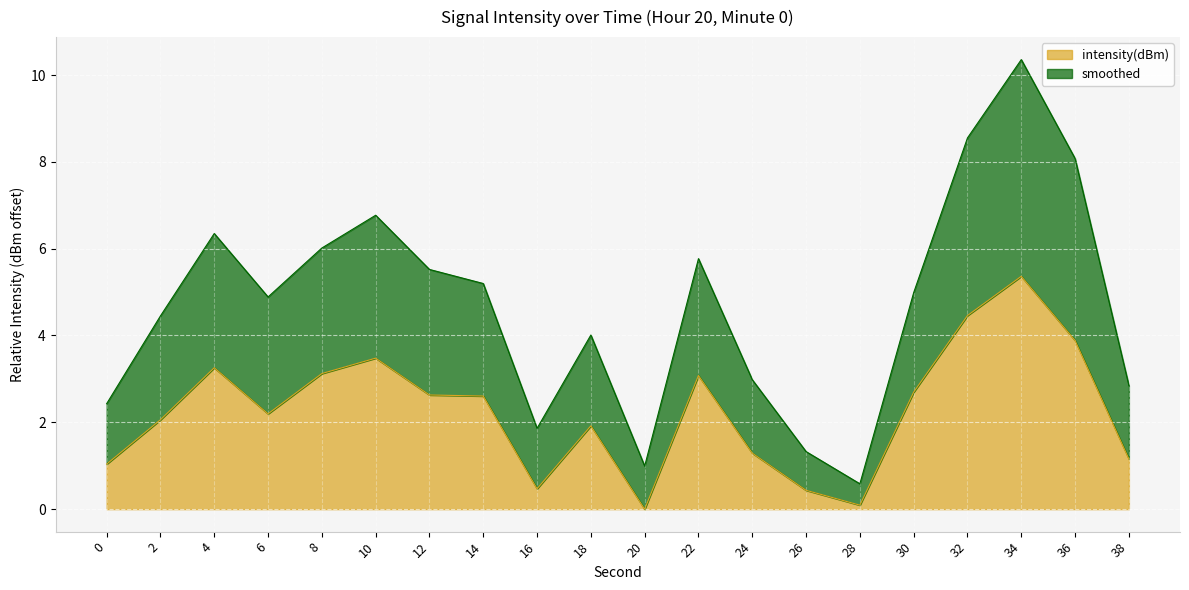

What is the difference between the maximum and second lowest values in the intensity(dBm) series?

5.3